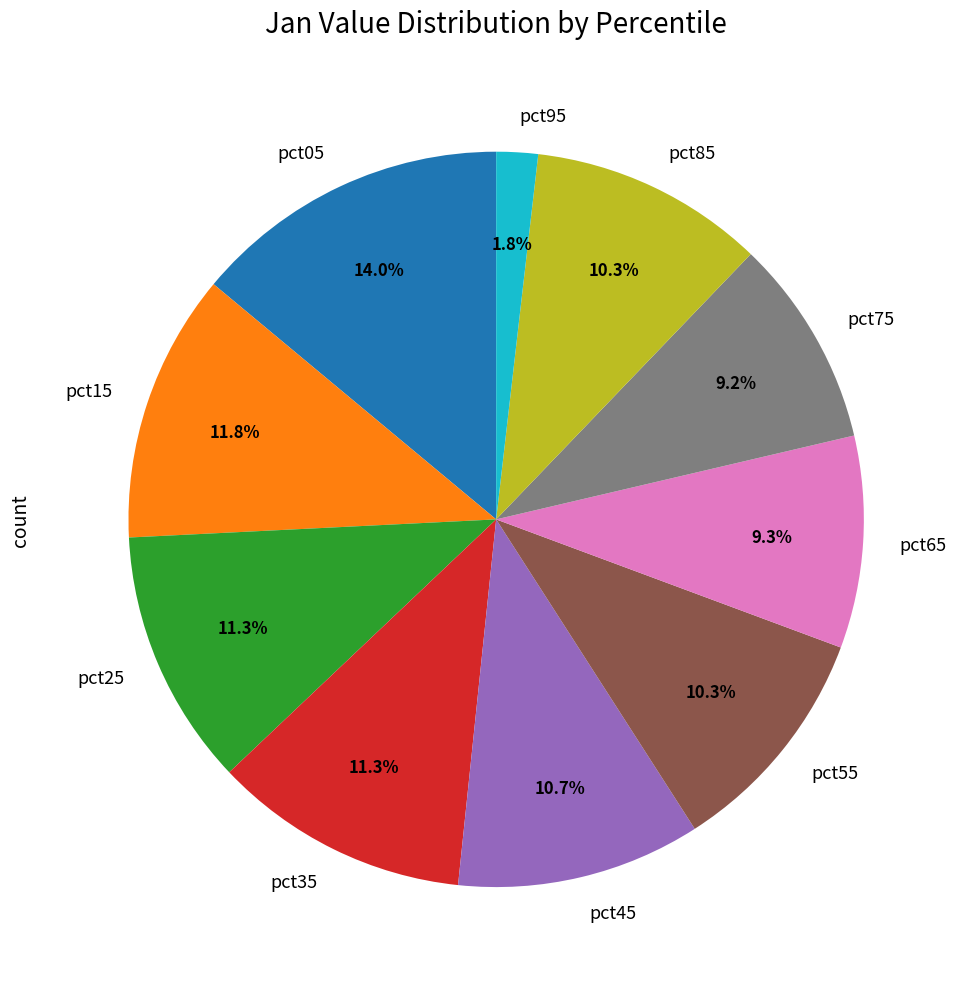

To the nearest percent, what percentage of the pie is pct55?

10%